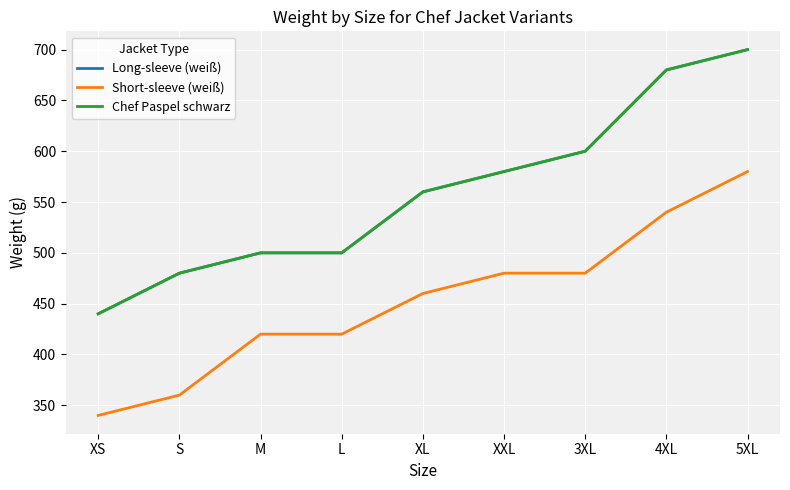

Is this an area chart (filled region under the line)?

No